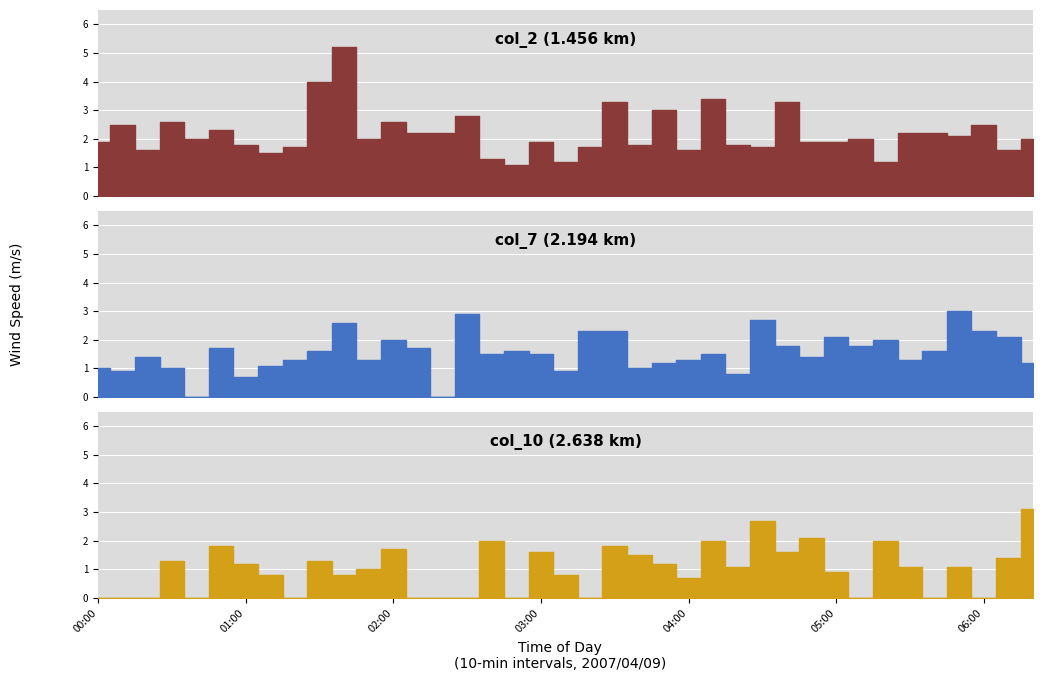

List the labels in order of col_2 value, largest first.

01:40, 01:30, 04:10, 03:30, 04:40, 03:50, 02:30, 00:30, 02:00, 00:10, 06:00, 00:50, 02:10, 02:20, 05:30, 05:40, 05:50, 00:40, 01:50, 05:10, 06:20, 00:00, 03:00, 04:50, 05:00, 01:00, 03:40, 04:20, 01:20, 03:20, 04:30, 00:20, 04:00, 06:10, 01:10, 02:40, 03:10, 05:20, 02:50